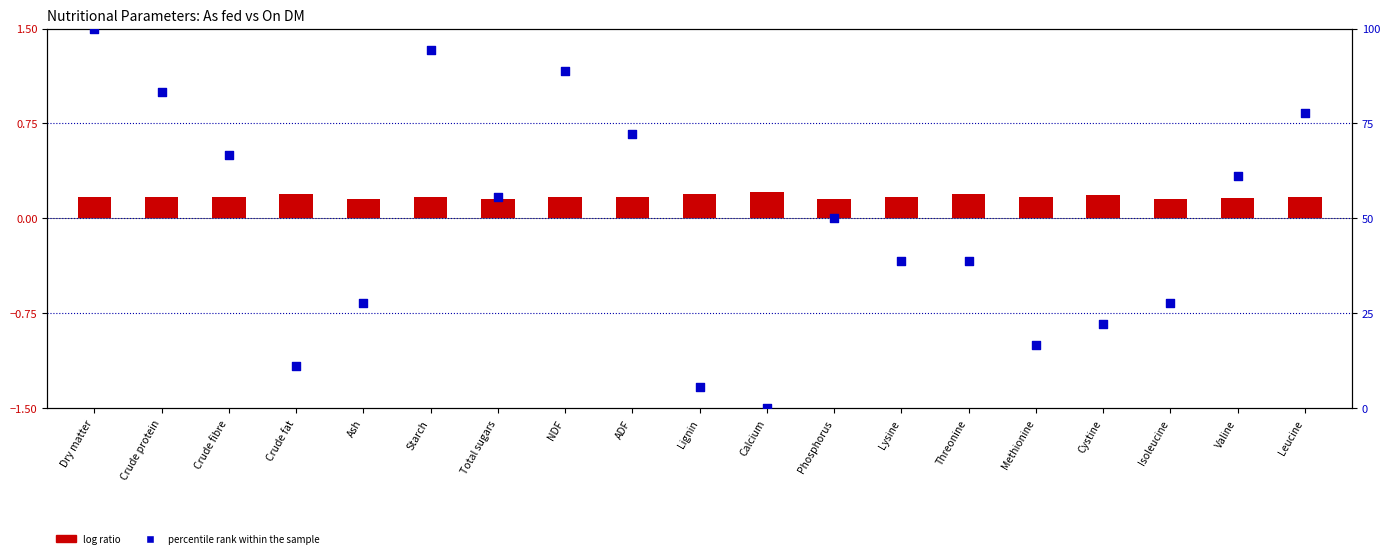

Is the value of percentile rank within the sample at Phosphorus greater than the value of log ratio at Dry matter?

Yes